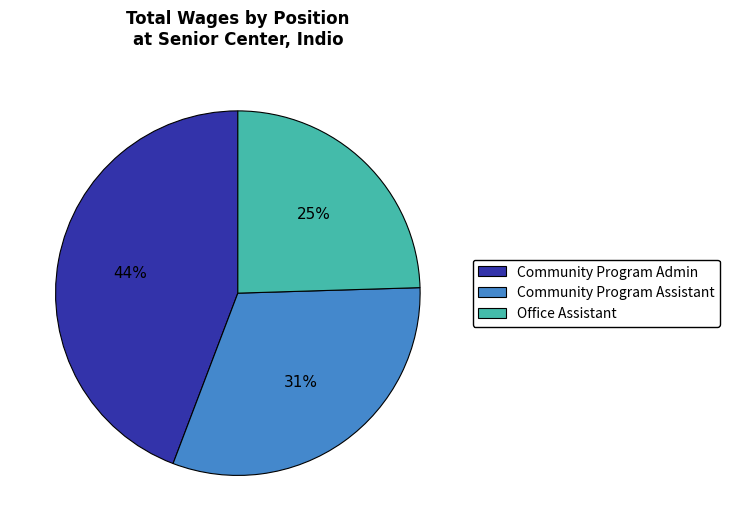

True or false: Office Assistant accounts for 25% of the total.

True